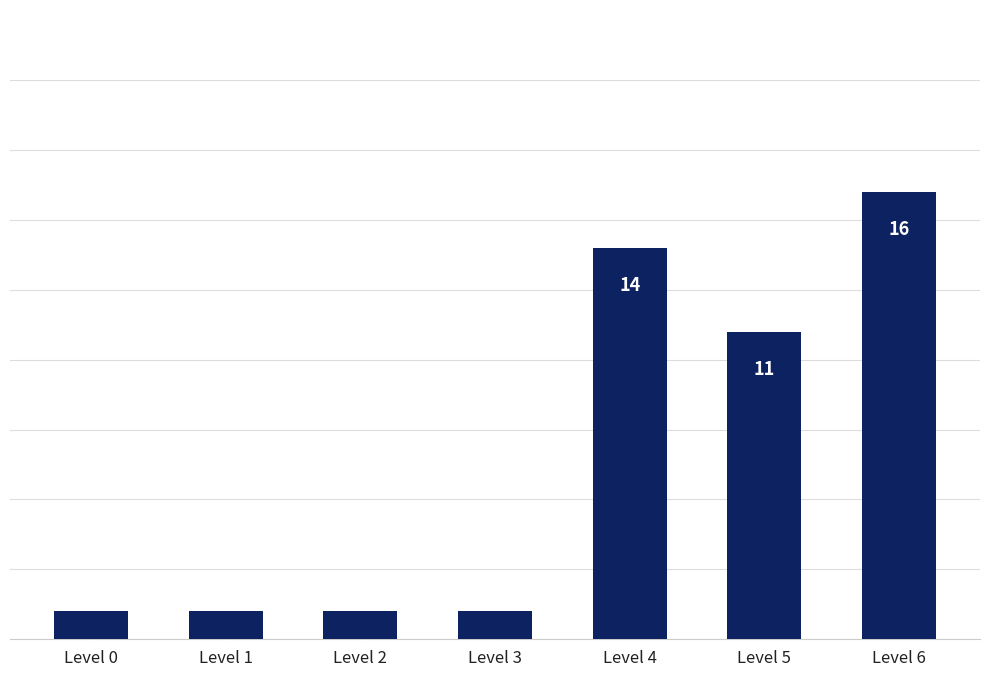

Which category has the highest value across all series?

Level 6